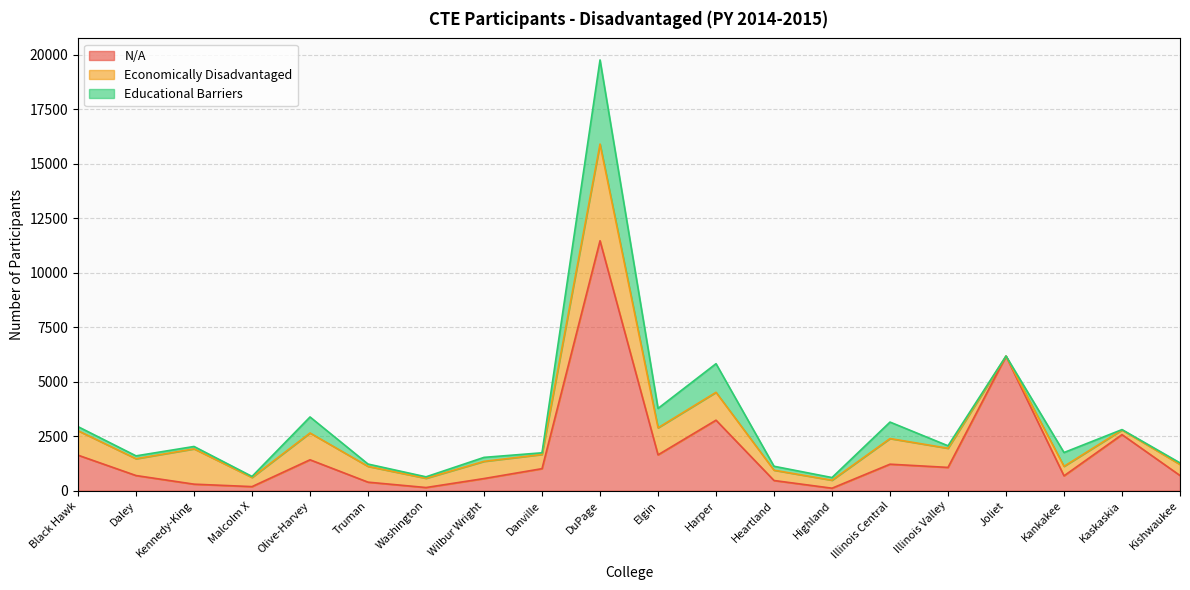

In Economically Disadvantaged, how many points are higher than both neighbors (excluding endpoints)?

7